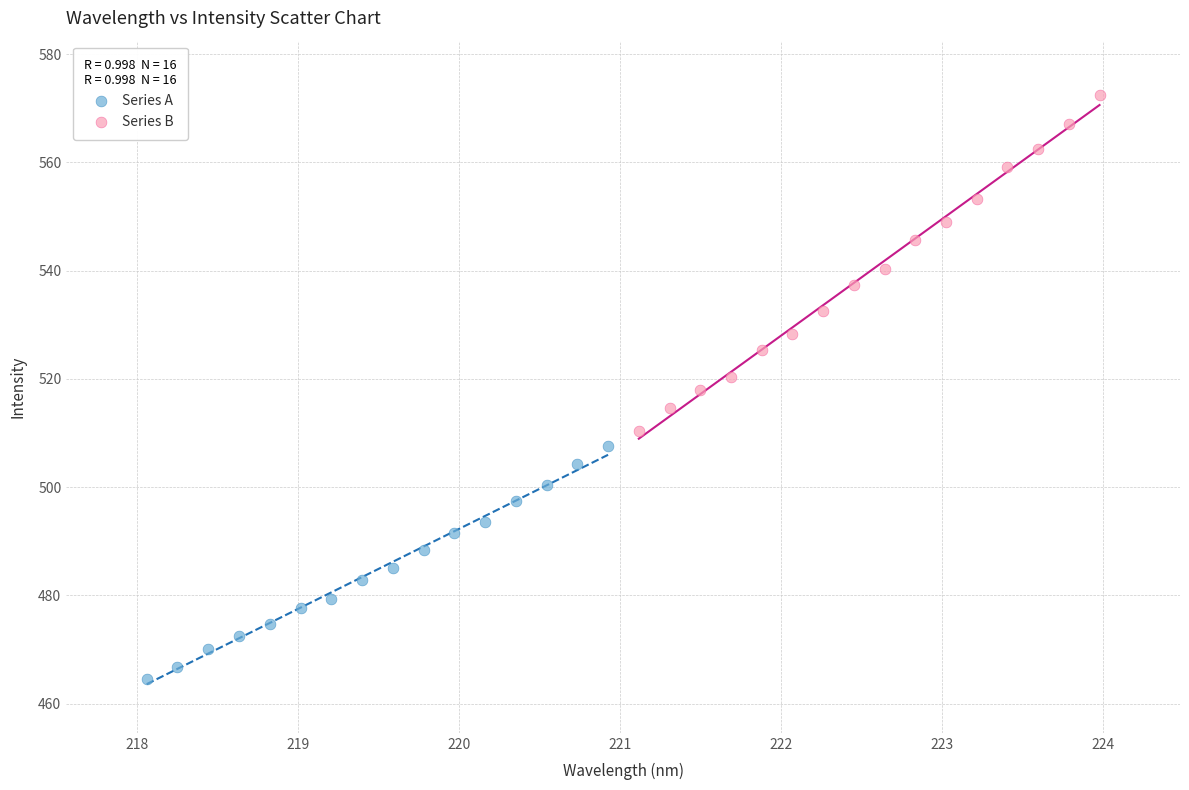

Which series has the widest spread of Y values?

Series B